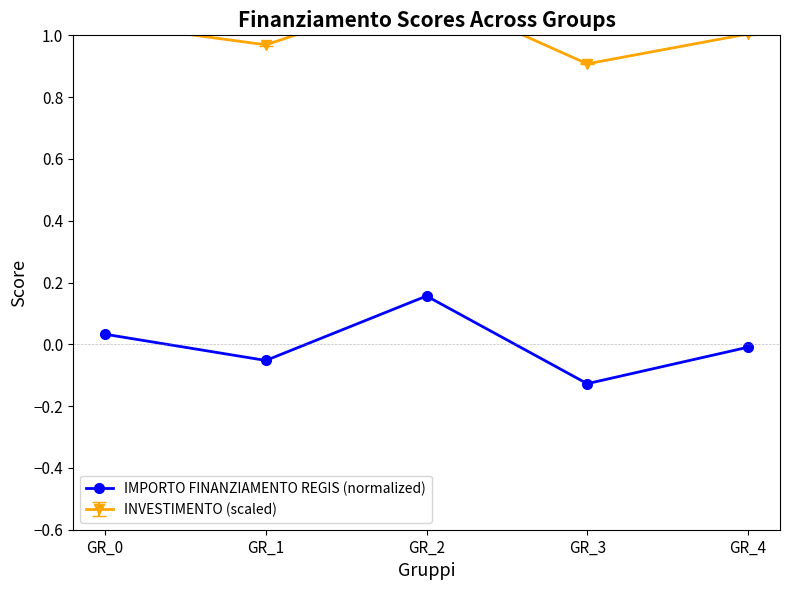

Where is the first local maximum?

GR_2